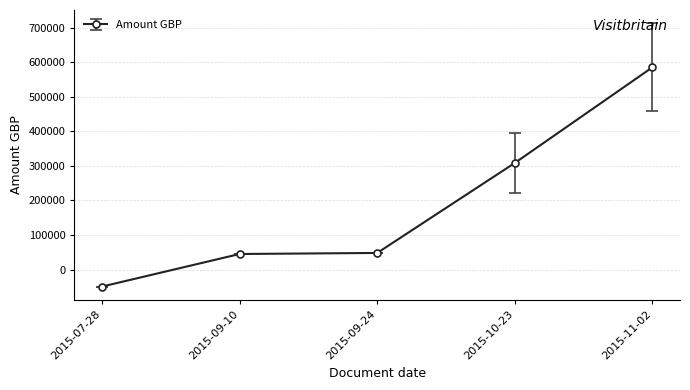

What is the greatest value displayed?

585351.8